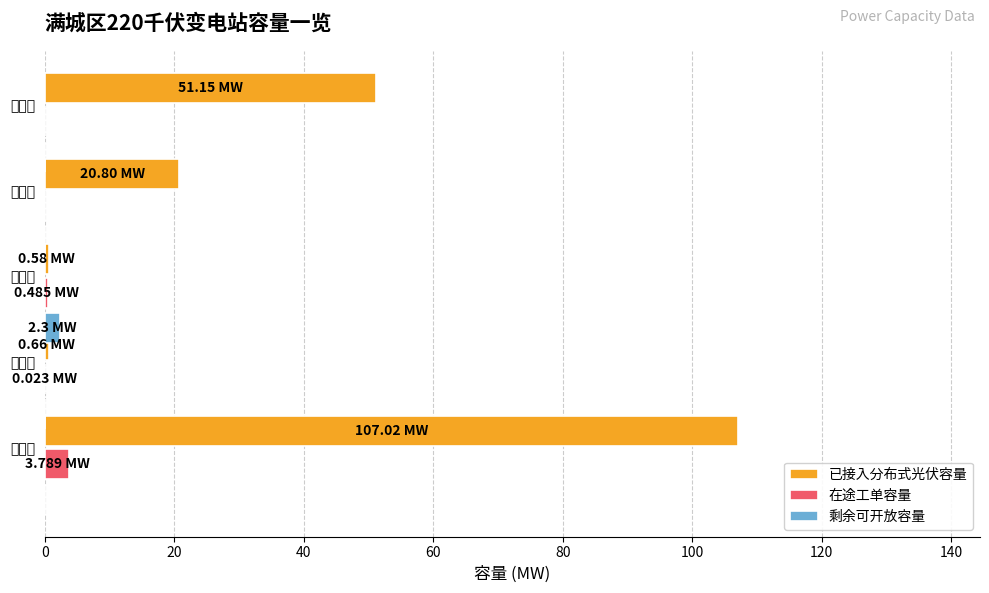

What are all the series names shown in the legend?

已接入分布式光伏容量, 在途工单容量, 剩余可开放容量